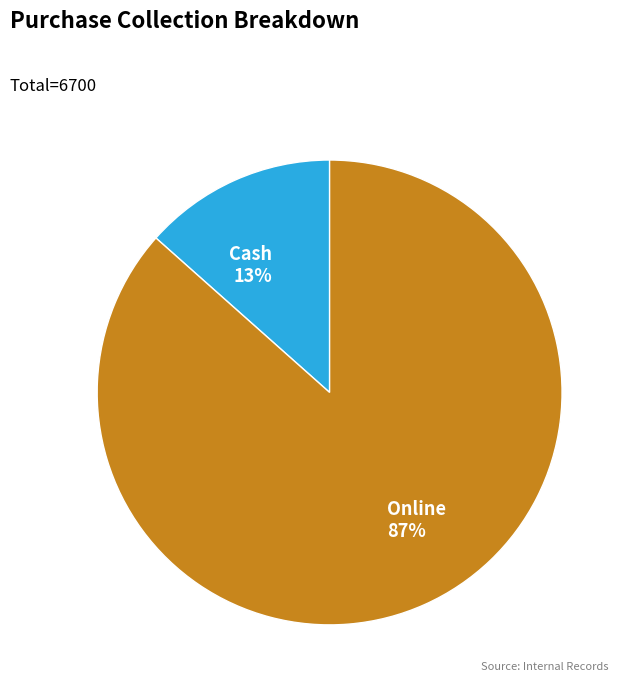

Do Cash and Online together represent more than half of the pie?

Yes